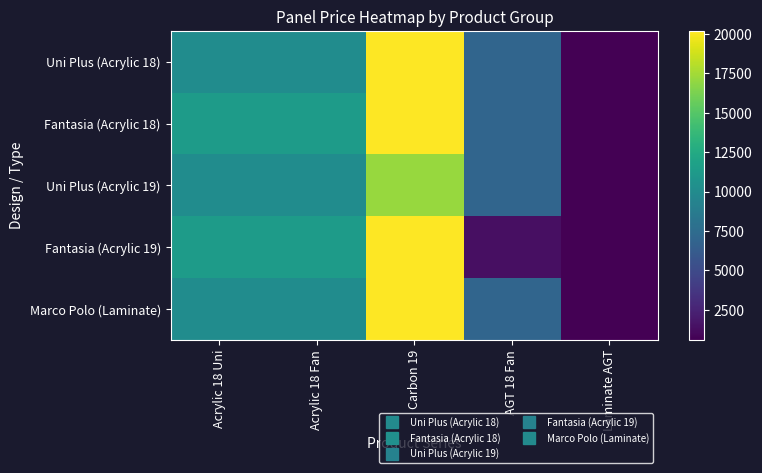

What is the difference between the highest and lowest values at Acrylic 18 Fan?

1226.7